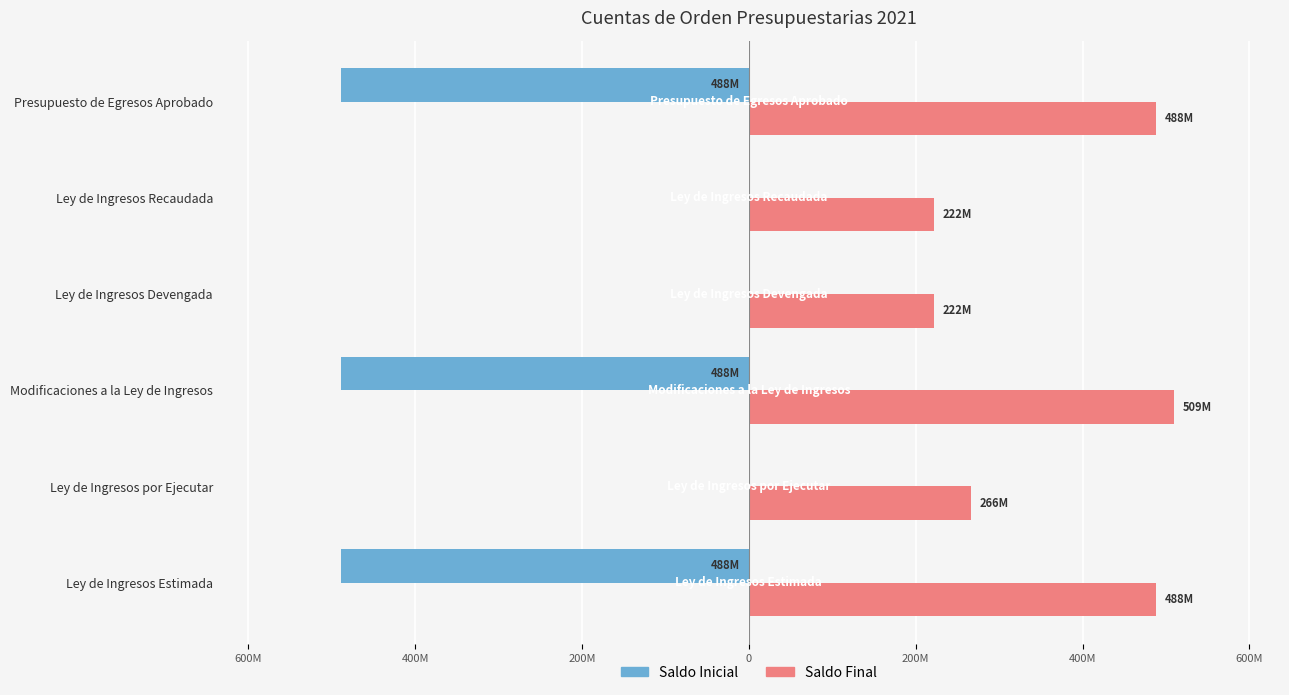

What are all the series names shown in the legend?

Saldo Inicial, Saldo Final